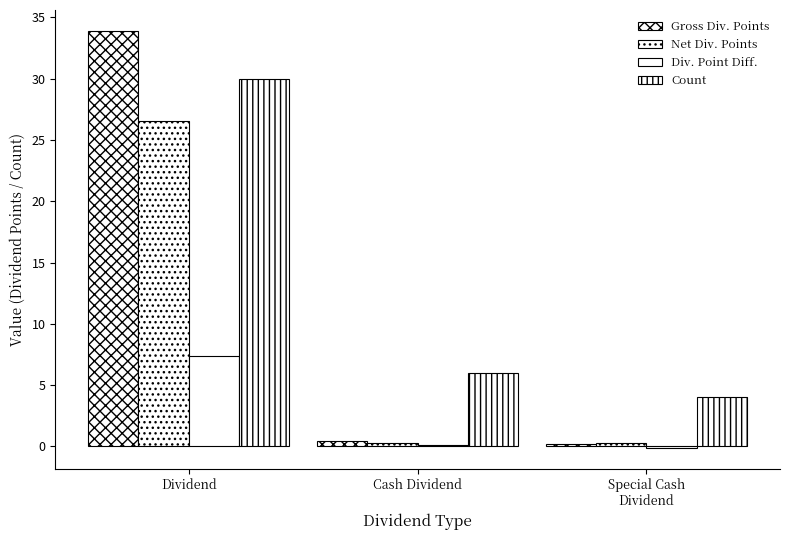

Is the value of Gross Div. Points at Dividend greater than the value of Count at Dividend?

Yes